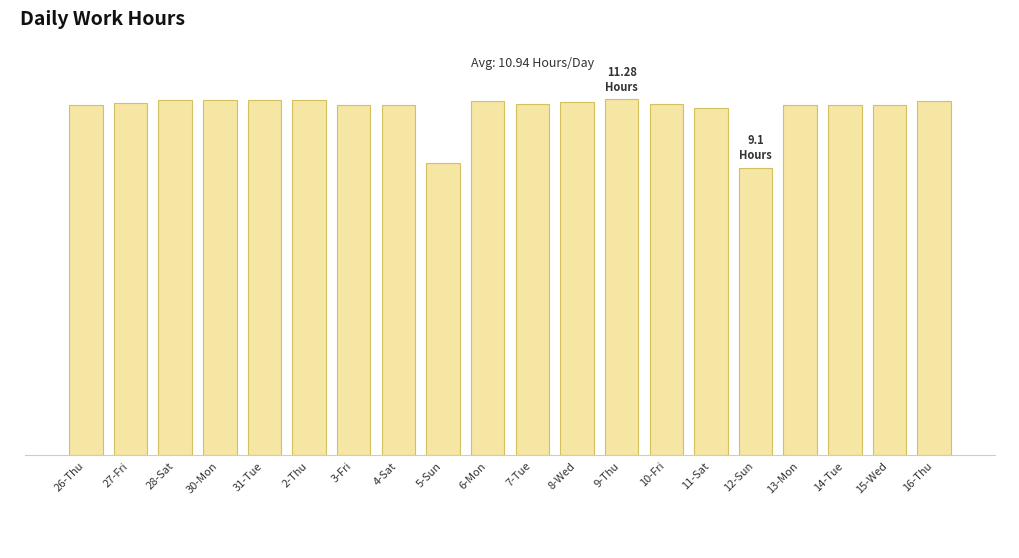

What is the label of the 11th bar from the right?

6-Mon